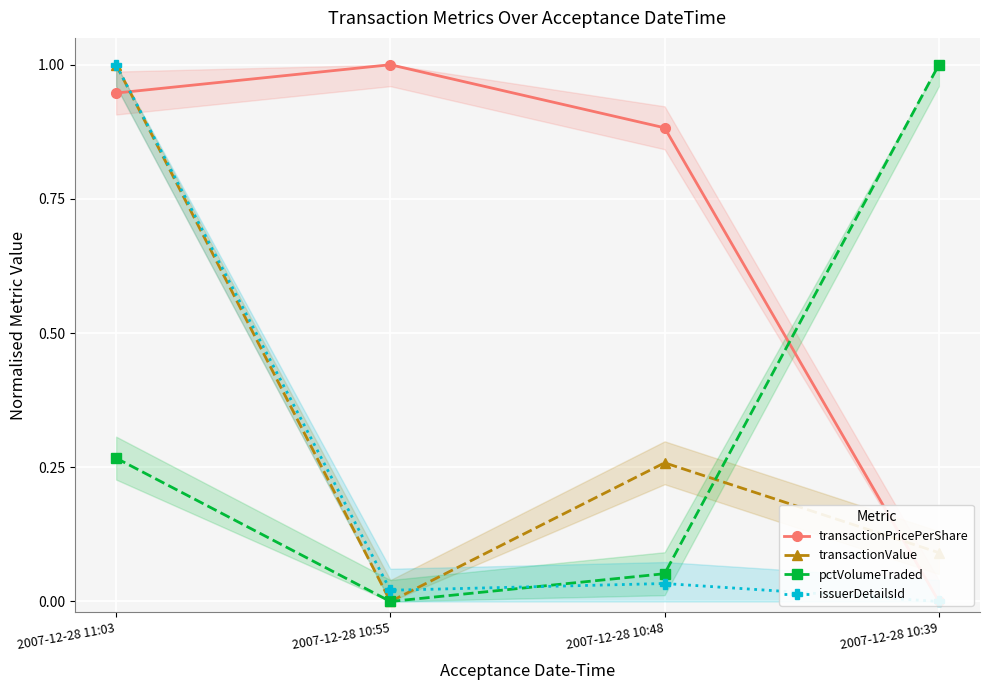

At which category is the sum across all series the highest?

2007-12-28 11:03